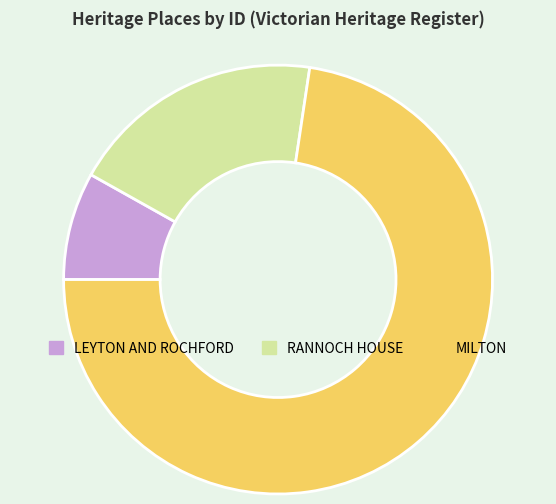

Does MILTON represent more than half of the total?

Yes